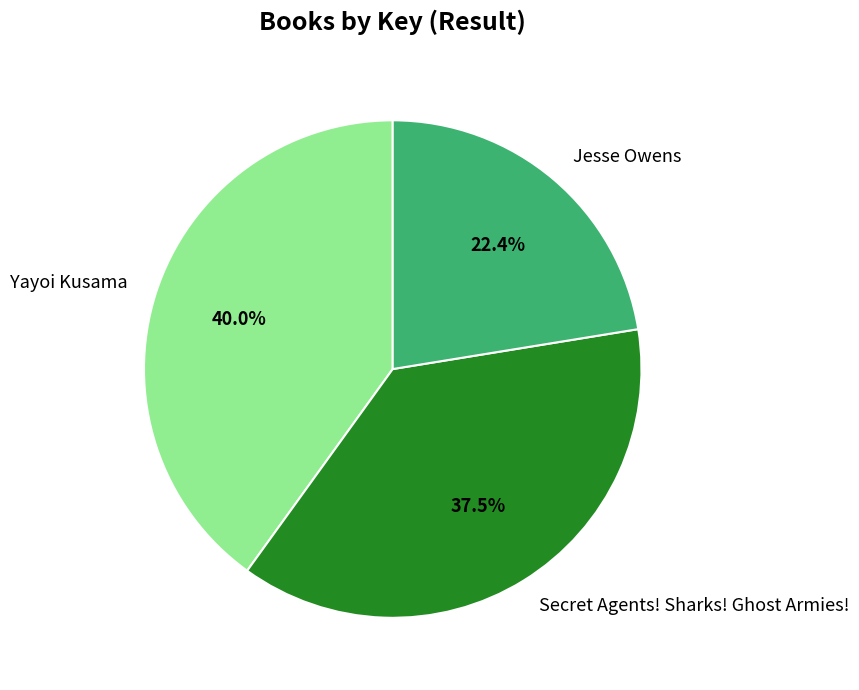

Do Yayoi Kusama and Jesse Owens together represent more than half of the pie?

Yes